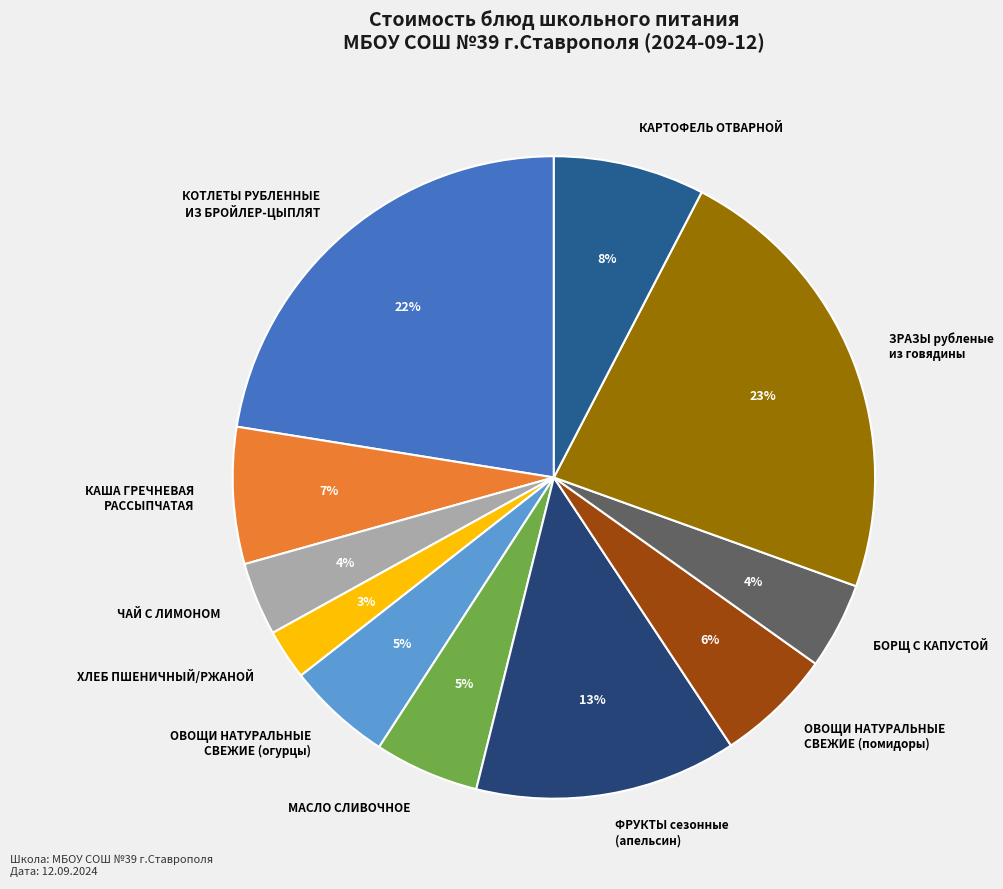

Which slice is the smallest?

ХЛЕБ ПШЕНИЧНЫЙ/РЖАНОЙ